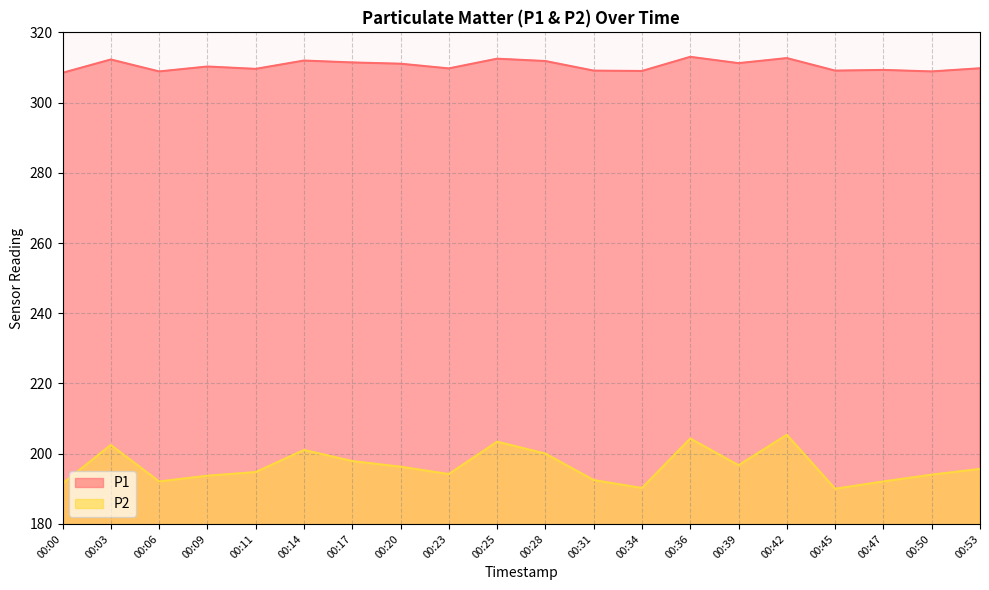

Where is P1 nearest to the value 310?

00:53